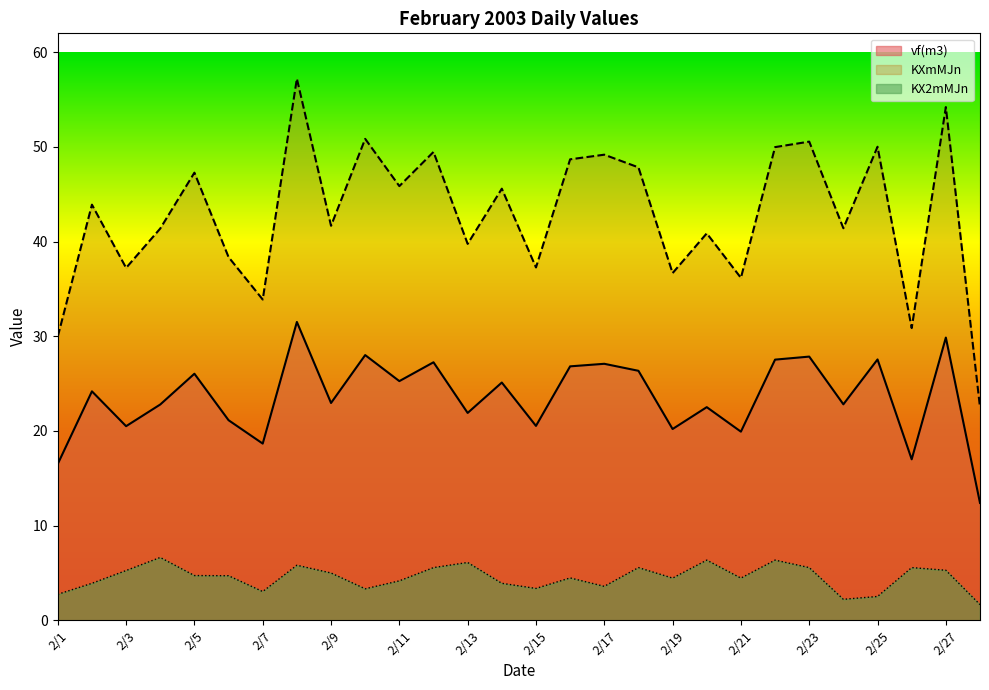

What is the value of the vf(m3) point at the 21st from the left?

19.9